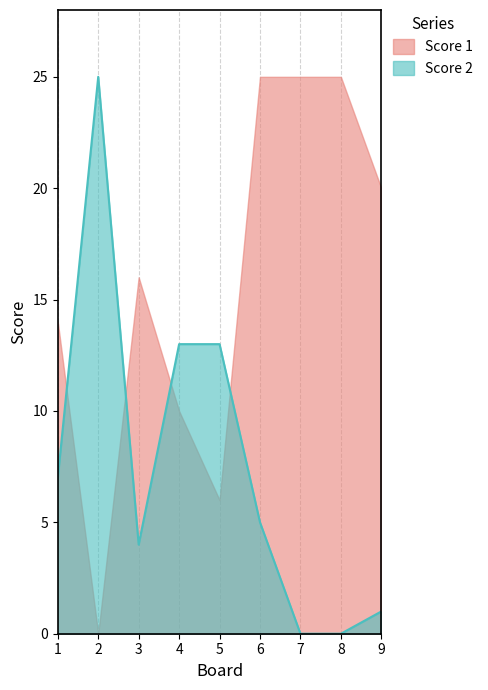

What is the total value across all series at 8?

25